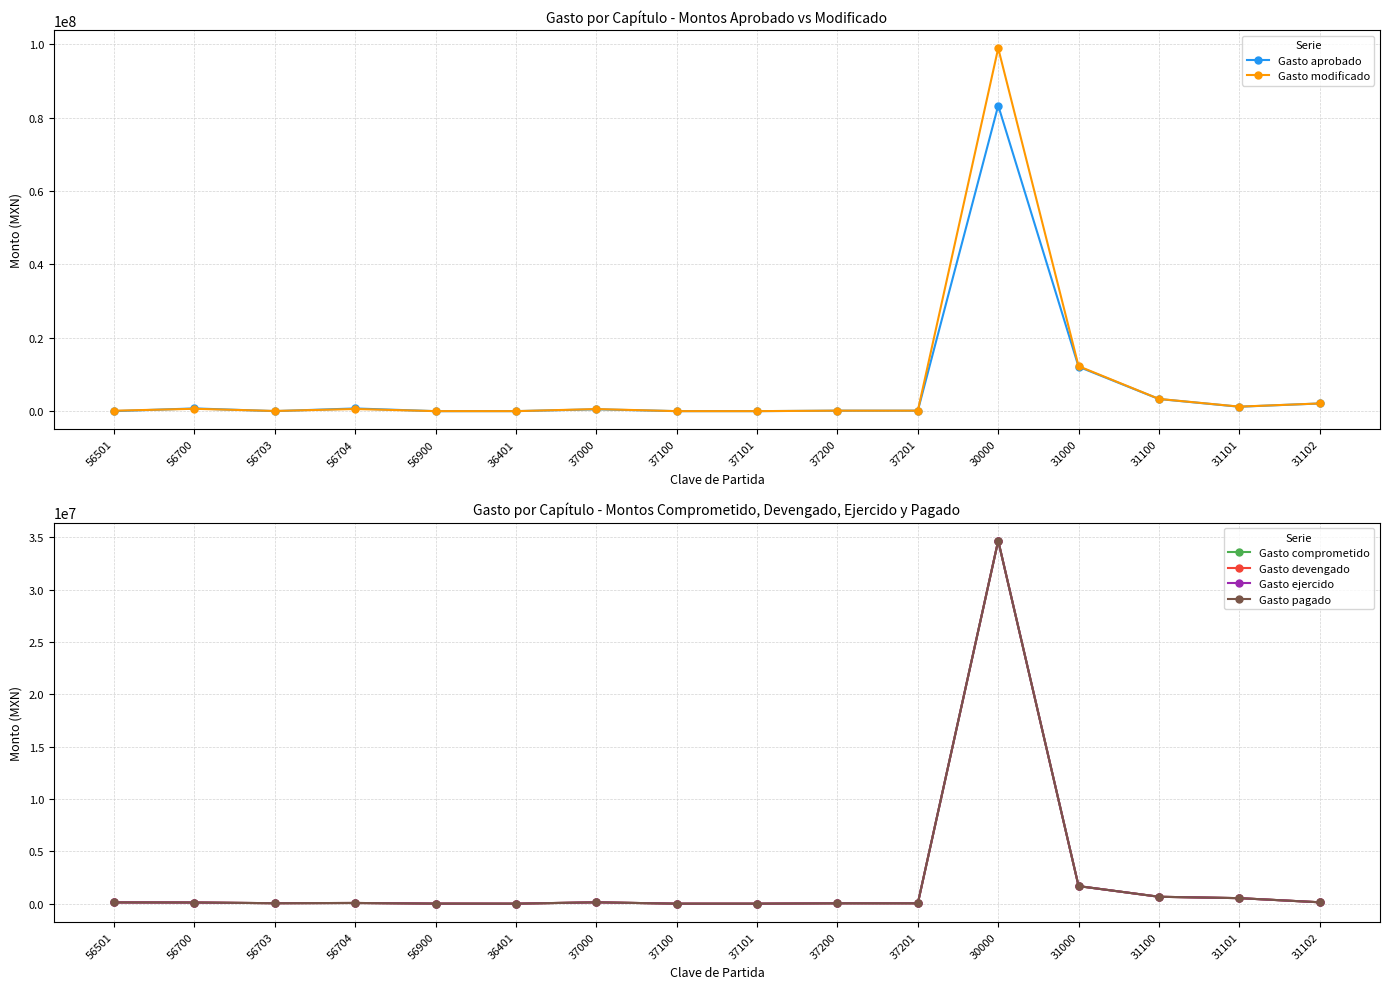

What is the difference between the second highest and second lowest values in the Gasto comprometido series?

1678139.9